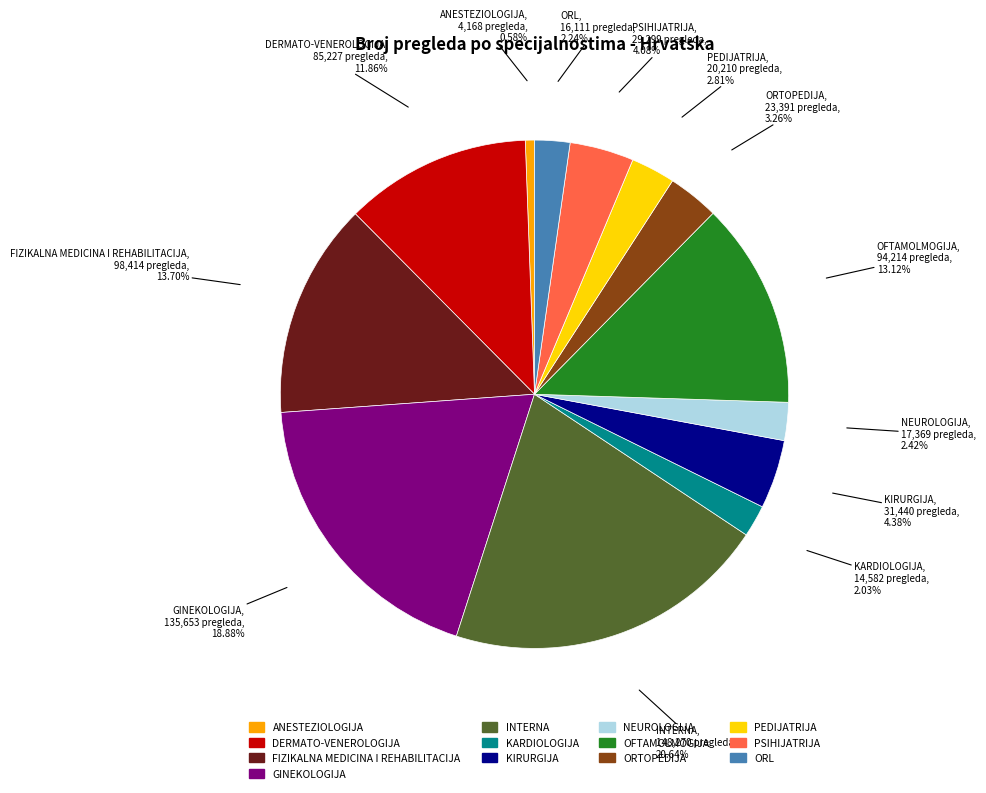

Is it true that KARDIOLOGIJA is 2% of the pie?

True